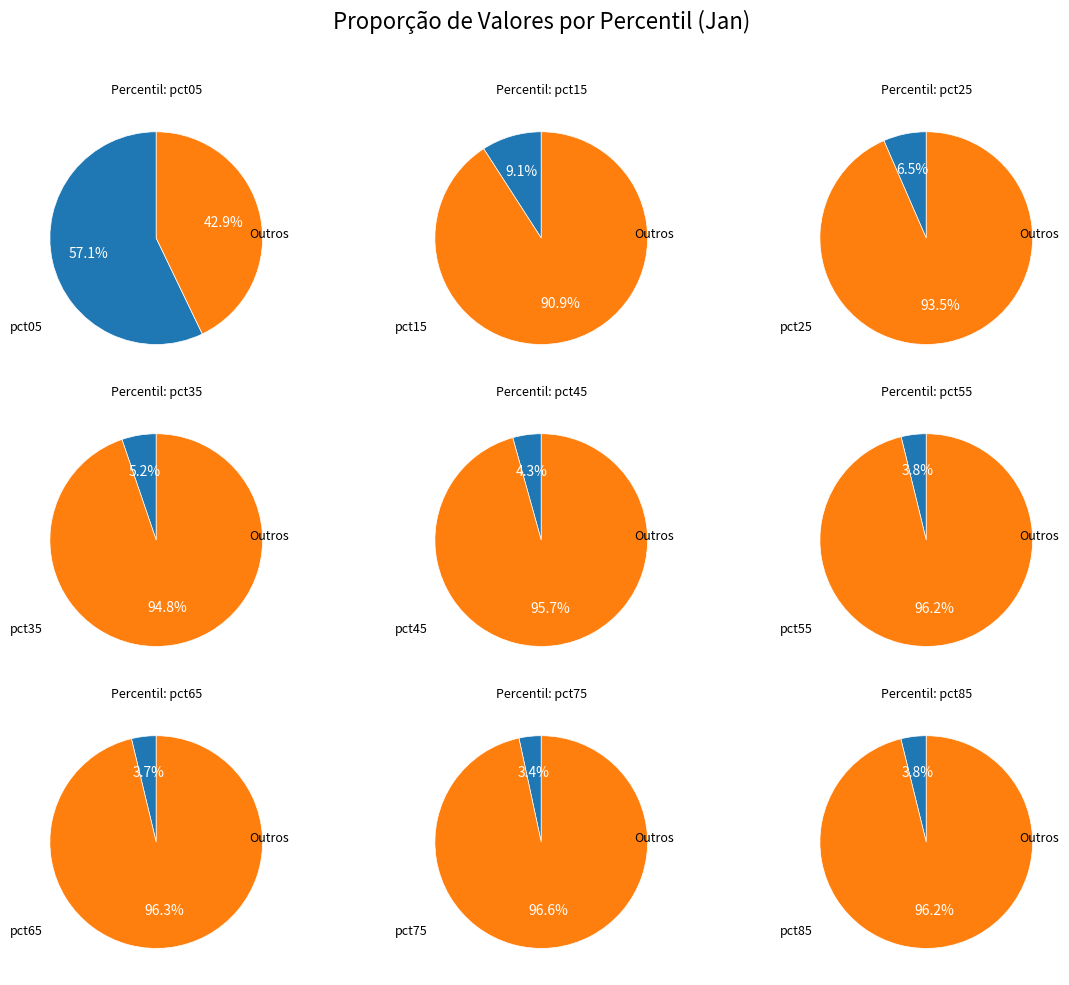

To the nearest percent, what is the combined percentage of pct55 and pct65?

8%